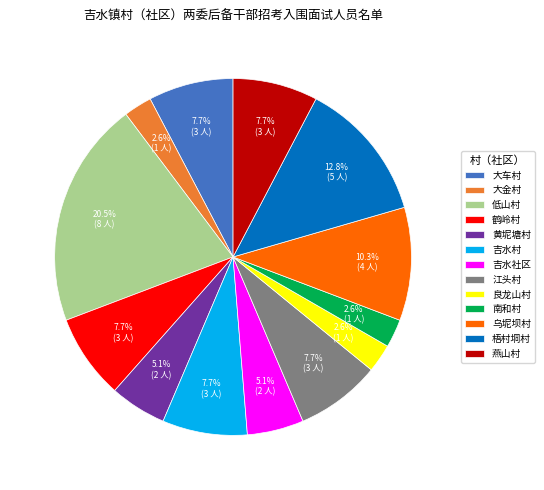

Is it true that 江头村 is 8% of the pie?

True